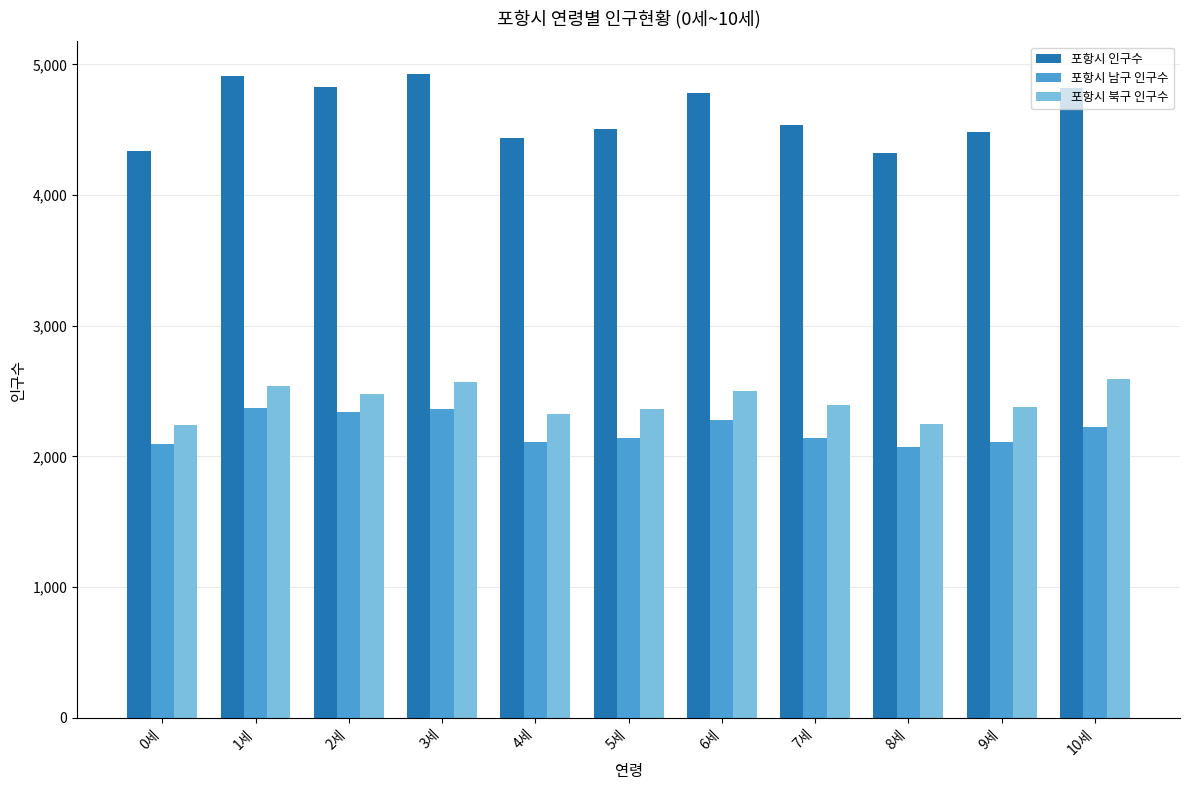

Rank the series at 5세 from highest to lowest value.

포항시 인구수, 포항시 북구 인구수, 포항시 남구 인구수